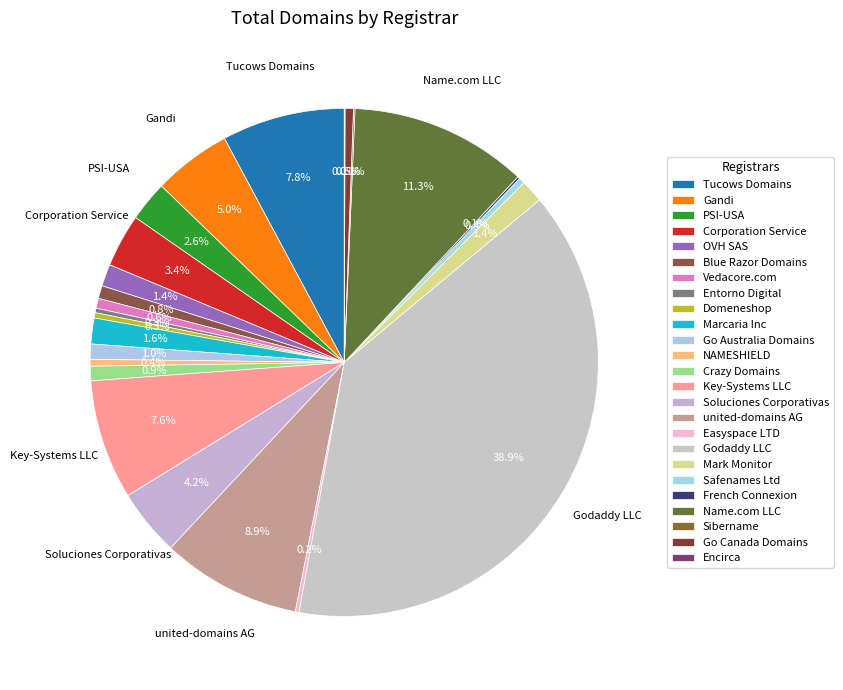

What is the smallest slice in the pie chart?

Encirca